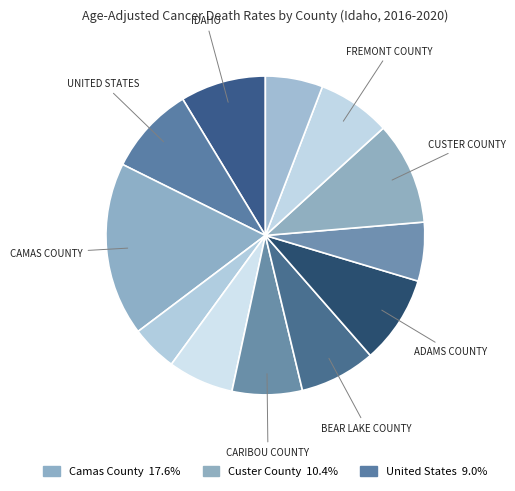

How many slices are in this pie chart?

12